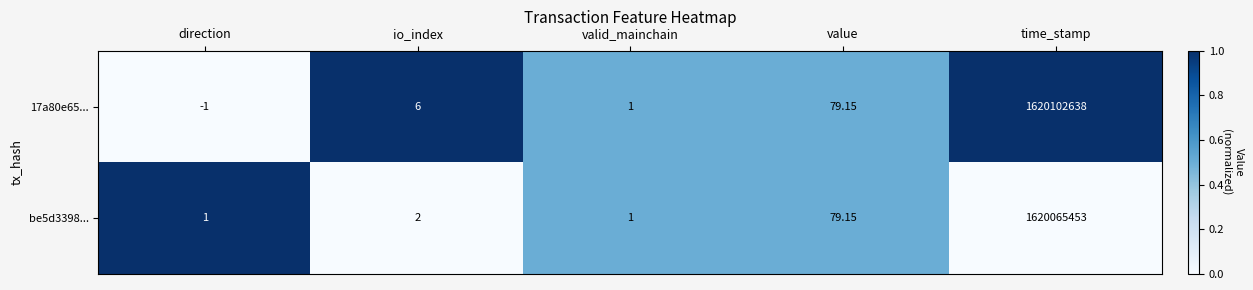

Rank the series at io_index from lowest to highest value.

be5d3398..., 17a80e65...